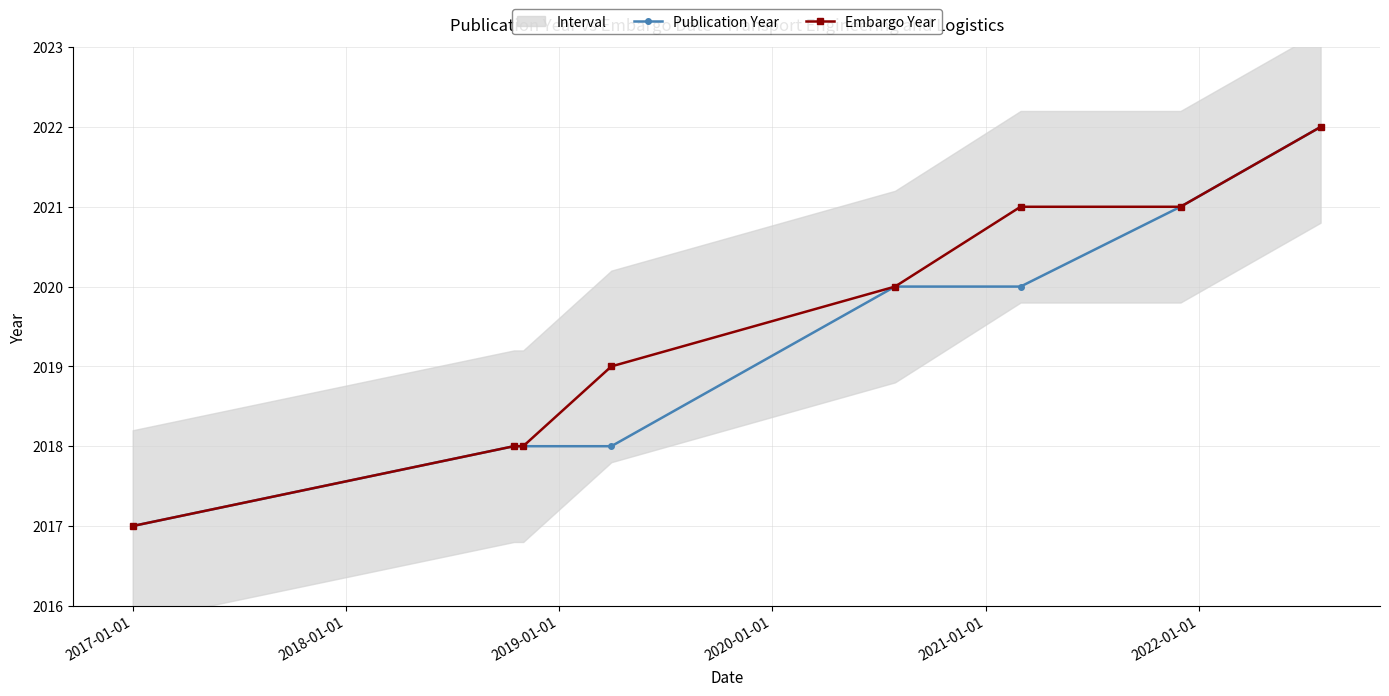

What is the lowest value of the Publication Year series?

2017